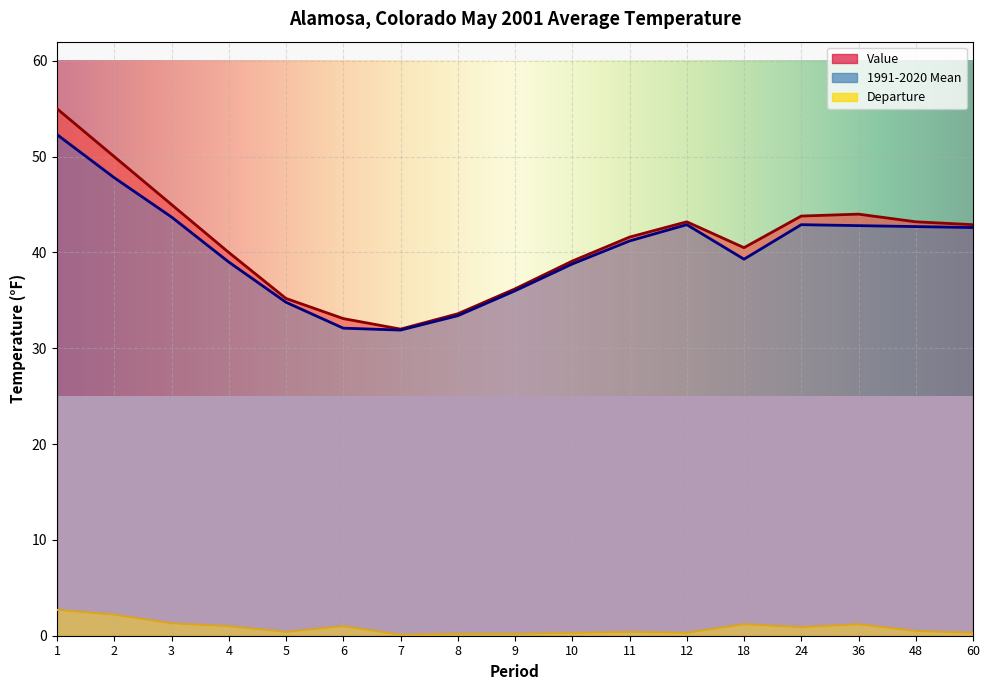

What is the total value across all series at 36?

88.0